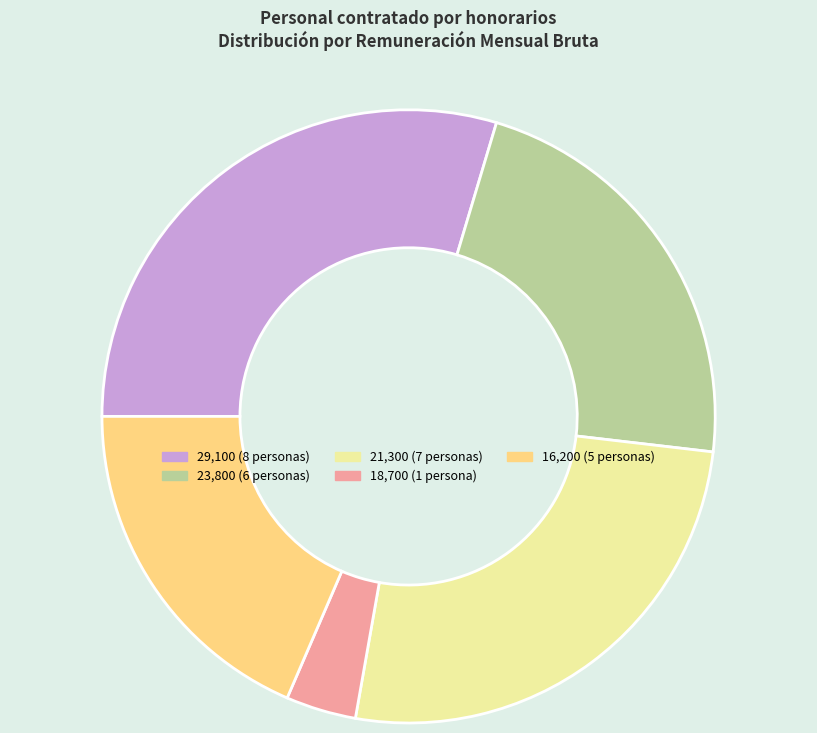

Which category has the smallest portion of the pie?

18,700 (1 persona)